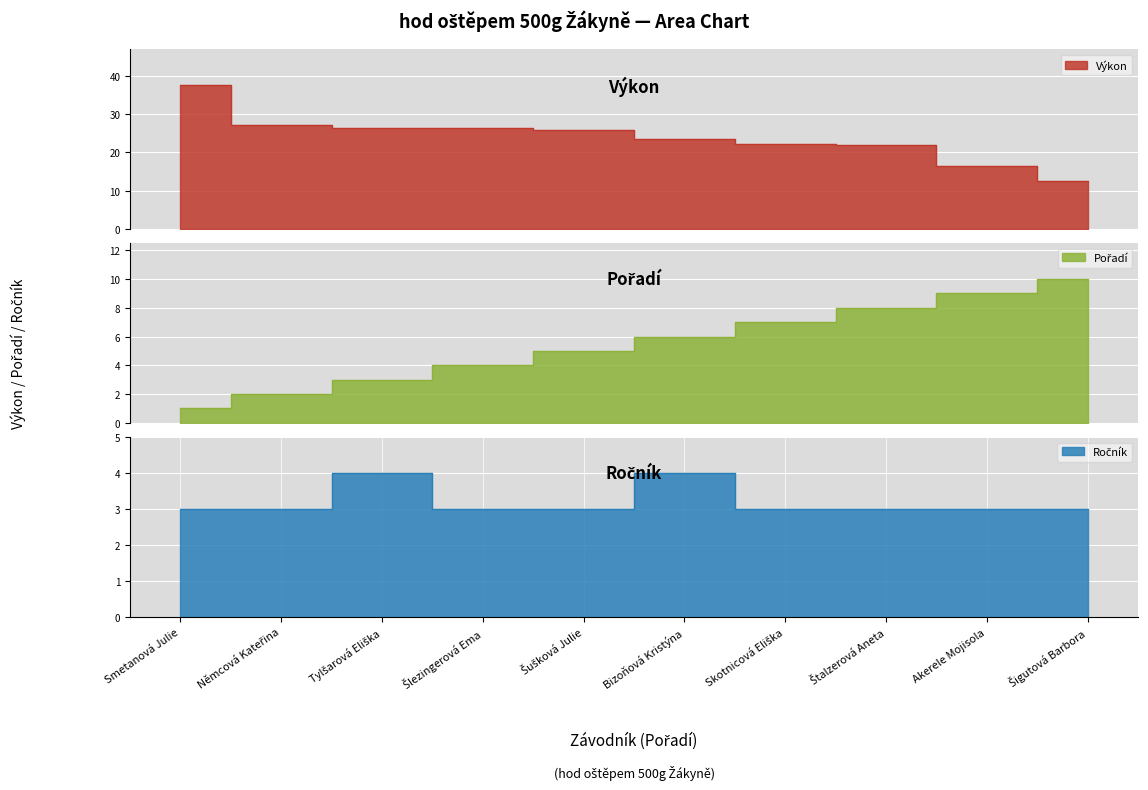

How many lines are shown in the chart?

3